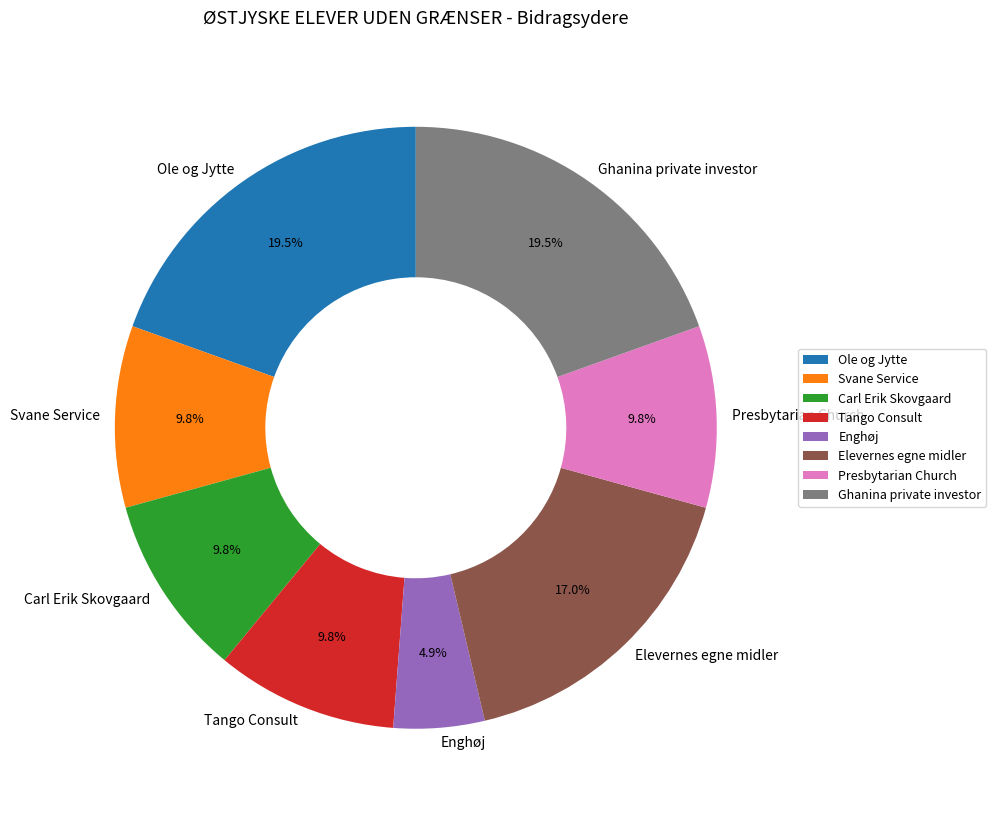

True or false: Elevernes egne midler accounts for 17% of the total.

True